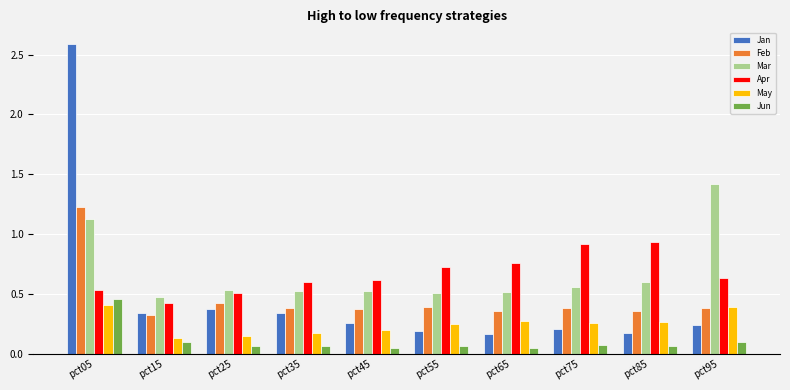

Between pct45 and pct85, which series saw the biggest shift?

Apr